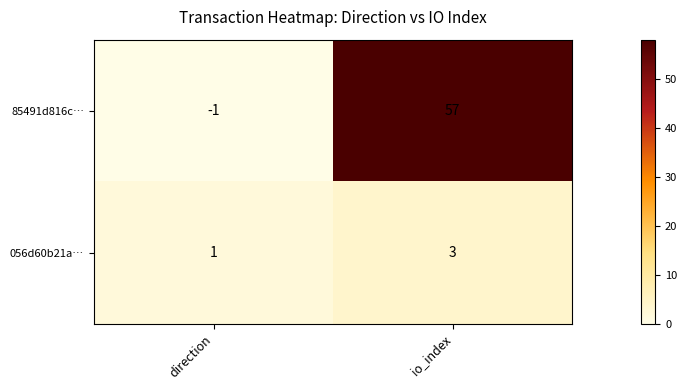

Which category has the highest value across all series?

io_index